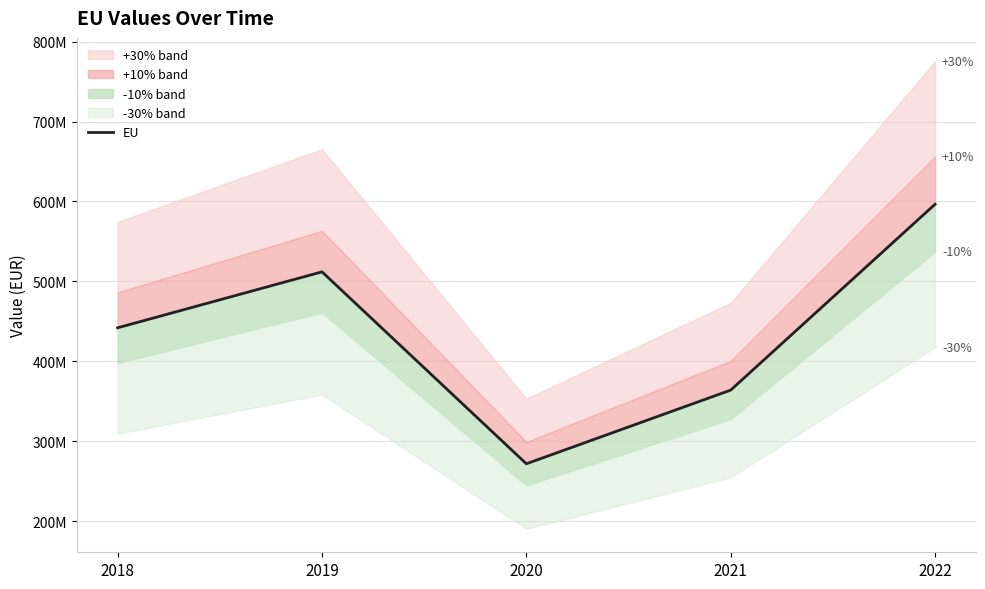

Reading right to left, list all the values displayed in this chart.

596546896	363917652	271698055	511938537	441914699